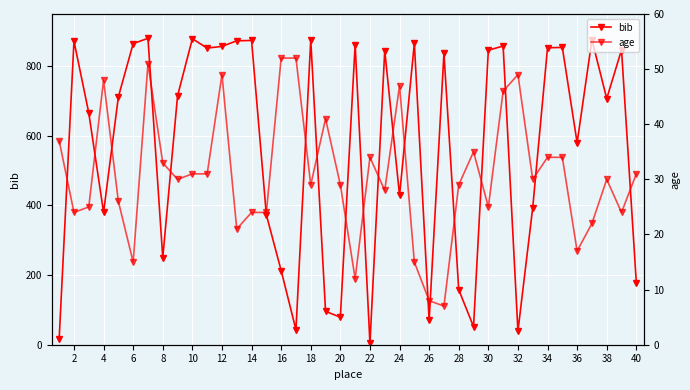

Rank the series by their maximum value, from highest to lowest.

bib, age